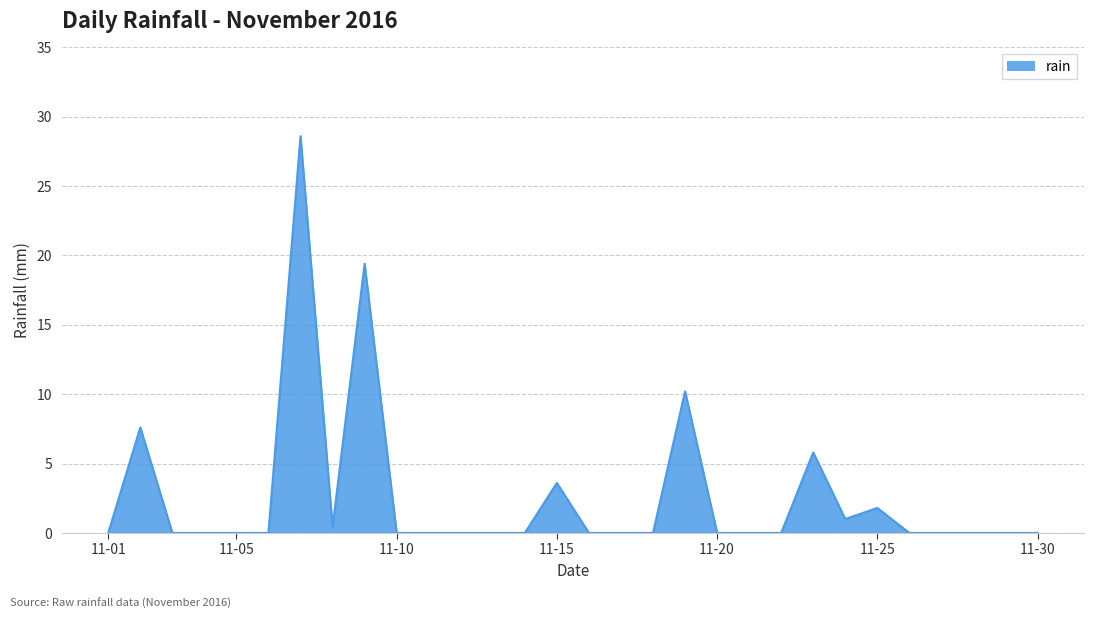

What is the difference between the maximum and minimum values?

28.6